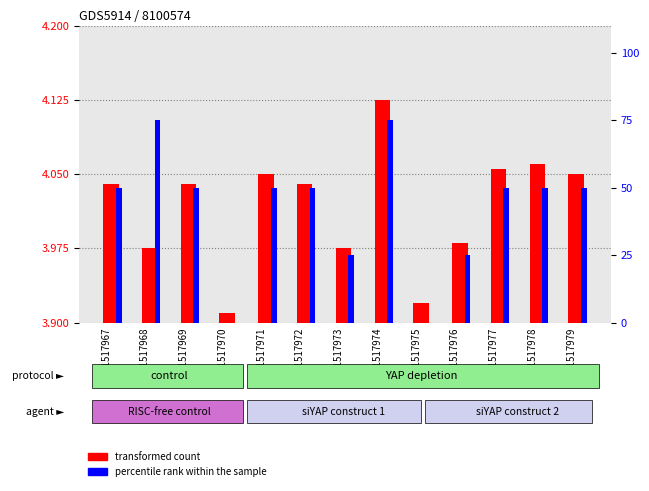

How many data points does each series have?

13